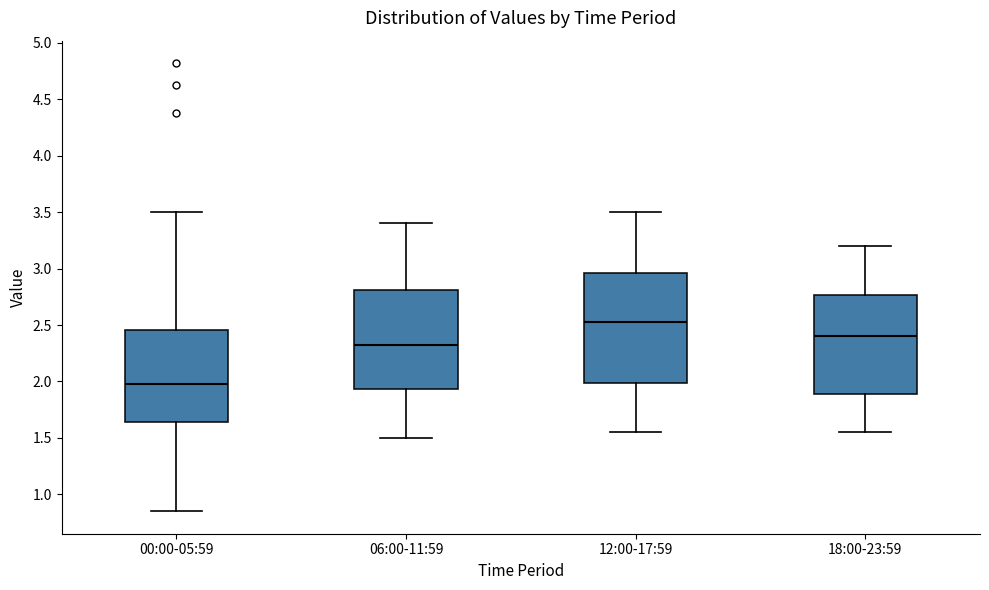

Which box is the tallest, from its lower edge to its upper edge?

12:00-17:59